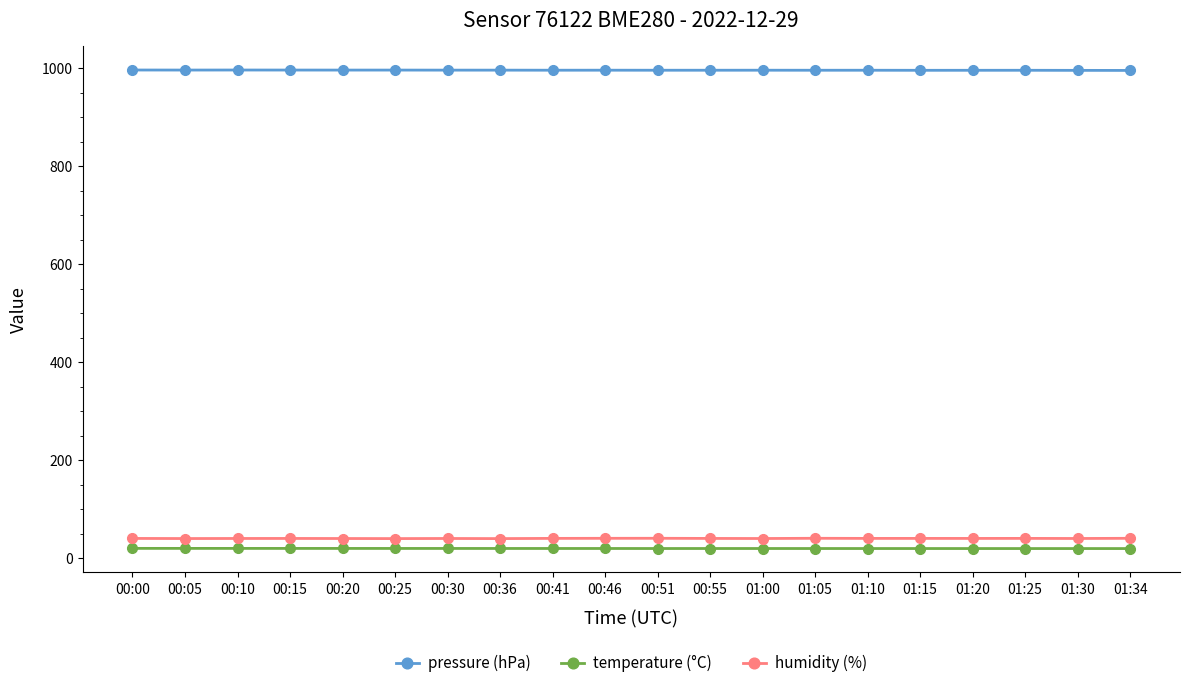

Does the chart have visible grid lines?

No